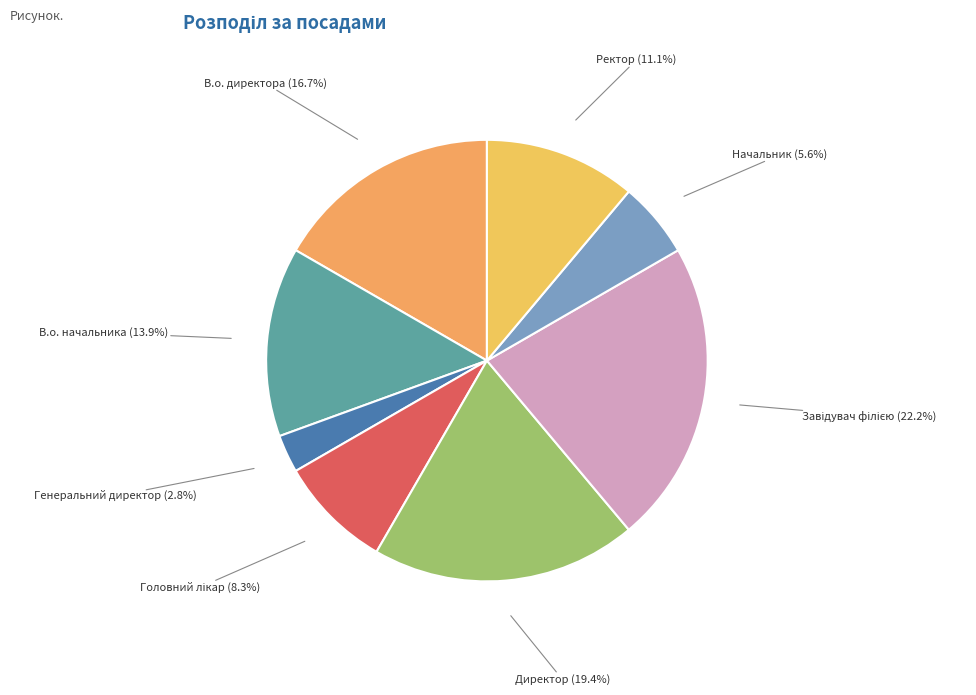

Which category has the smallest portion of the pie?

Генеральний директор